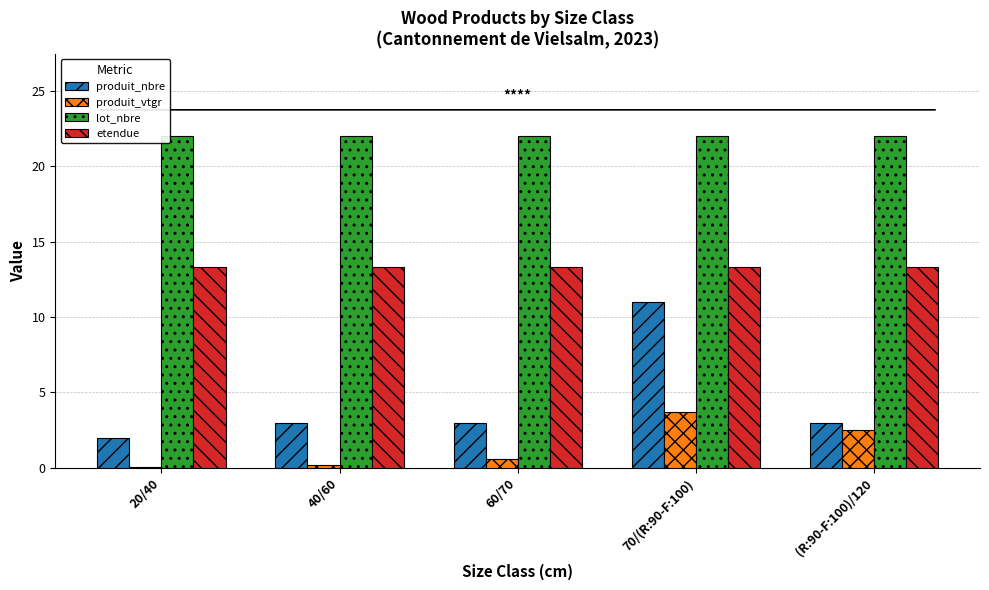

At which category is the sum across all series the highest?

70/(R:90-F:100)